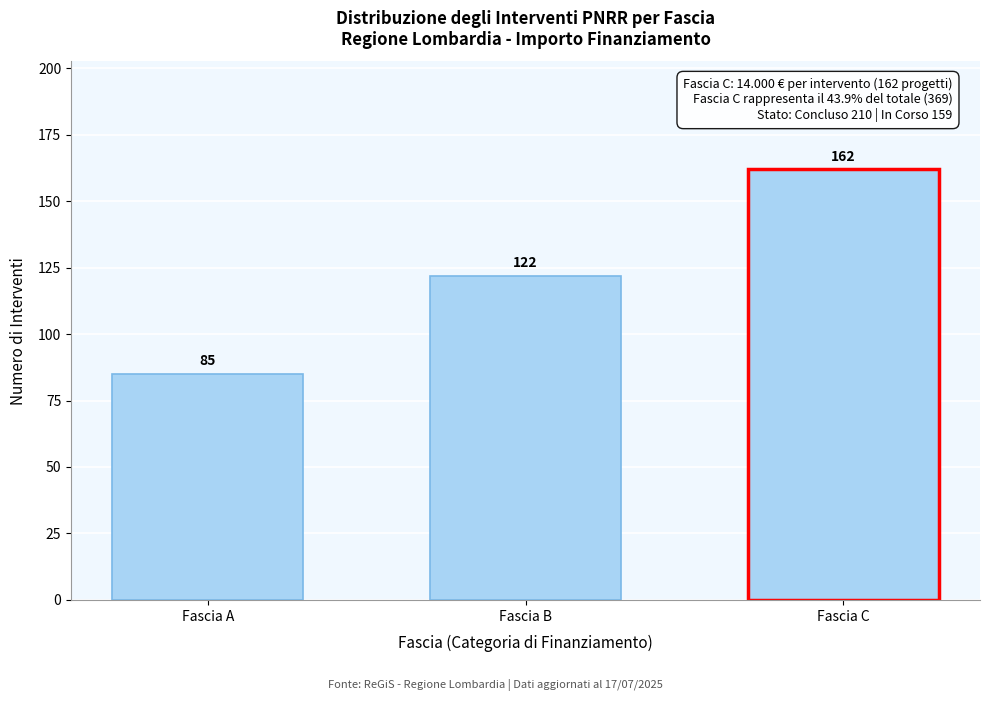

Reading right to left, list all the values displayed in this chart.

Fascia C=162	Fascia B=122	Fascia A=85